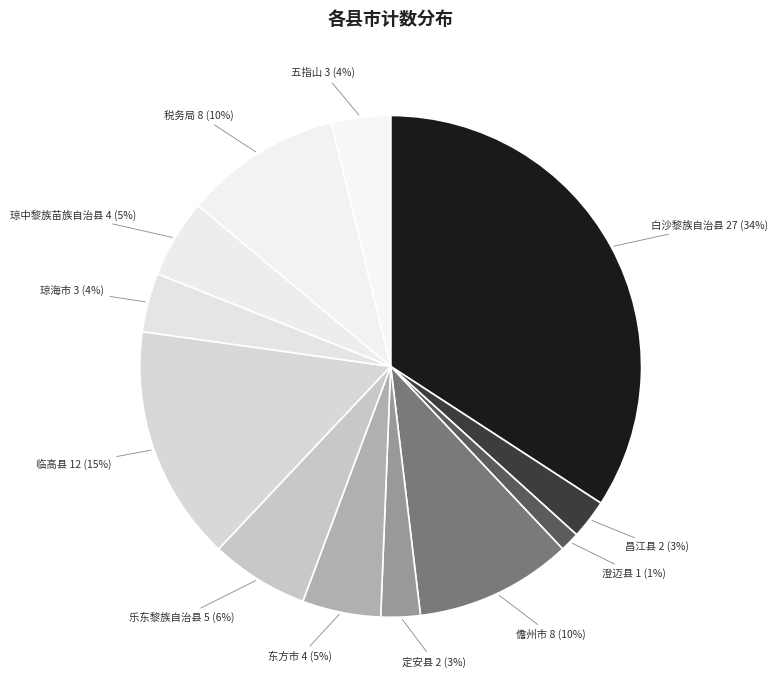

Do 琼中黎族苗族自治县 and 白沙黎族自治县 together represent more than half of the pie?

No